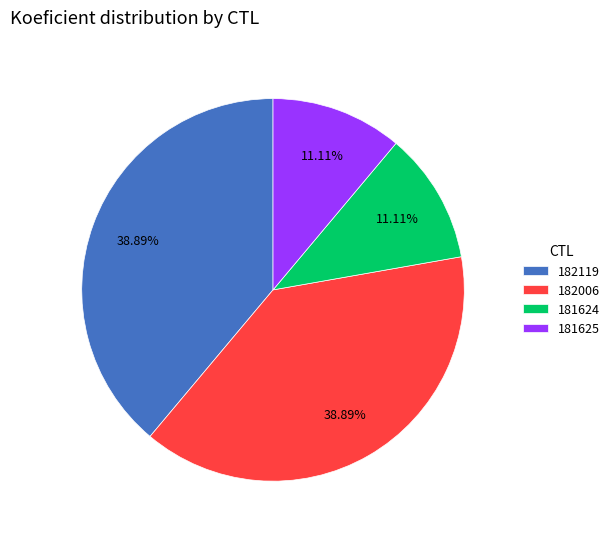

Is 181624 the majority of the pie?

No